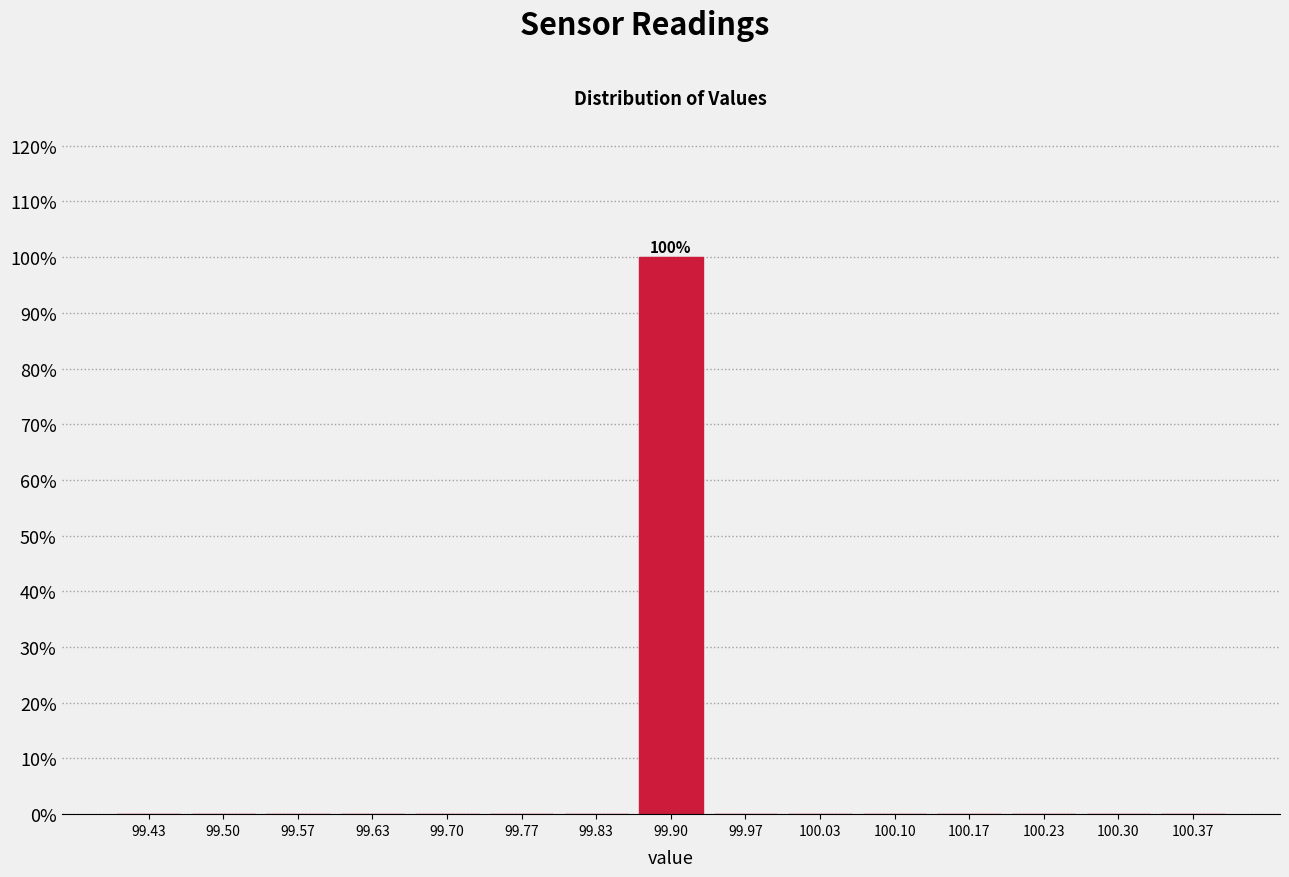

Over which range of the x-axis is the bar tallest?

99.87 to 99.93